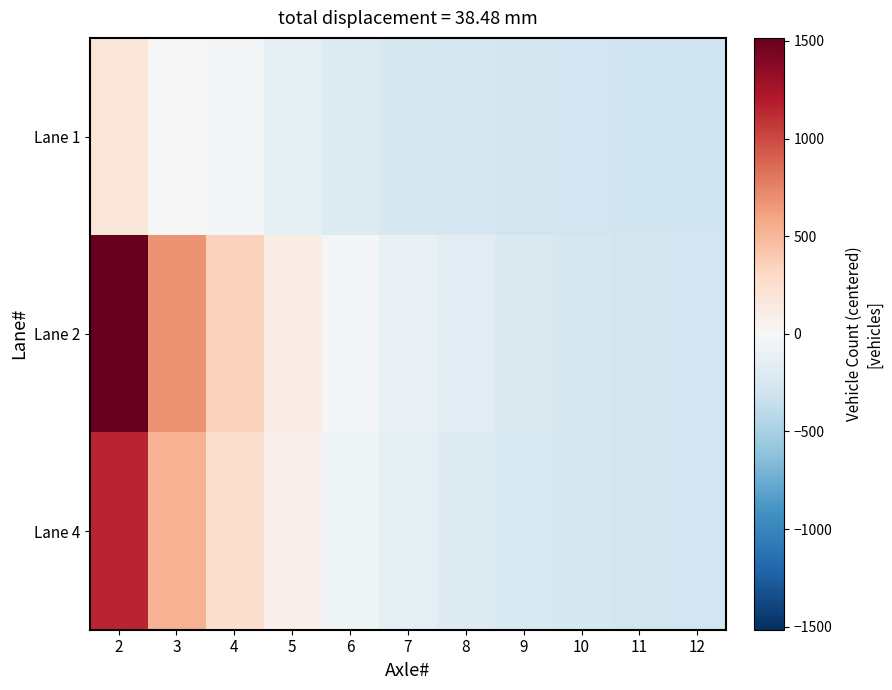

Reading left to right, what are all the values shown in this chart?

Lane 1: 2=181.9	3=4.9	4=-29.1	5=-151.1	6=-209.1	7=-240.1	8=-262.1	9=-284.1	10=-295.1	11=-299.1	12=-302.1
Lane 2: 2=1515.9	3=679.9	4=346.9	5=115.9	6=-20.1	7=-109.1	8=-173.1	9=-218.1	10=-251.1	11=-273.1	12=-286.1
Lane 4: 2=1148.9	3=526.9	4=259.9	5=81.9	6=-62.1	7=-140.1	8=-195.1	9=-229.1	10=-262.1	11=-279.1	12=-292.1